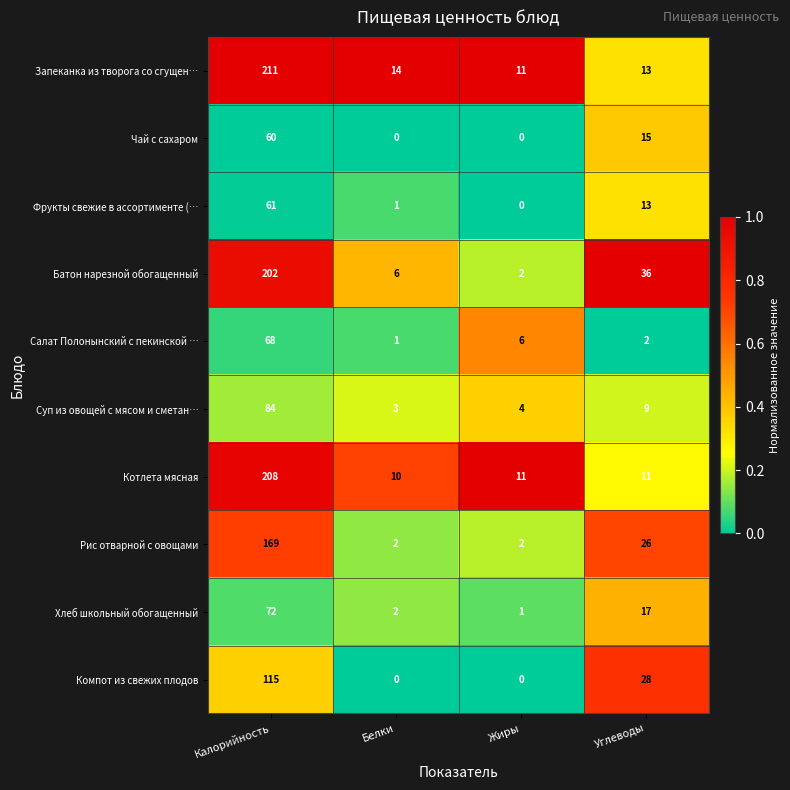

What is the spread (max minus min) of values at Калорийность?

151